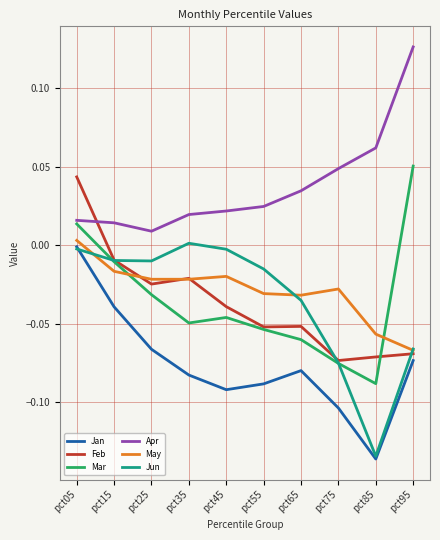

Count the number of categories in the chart.

10